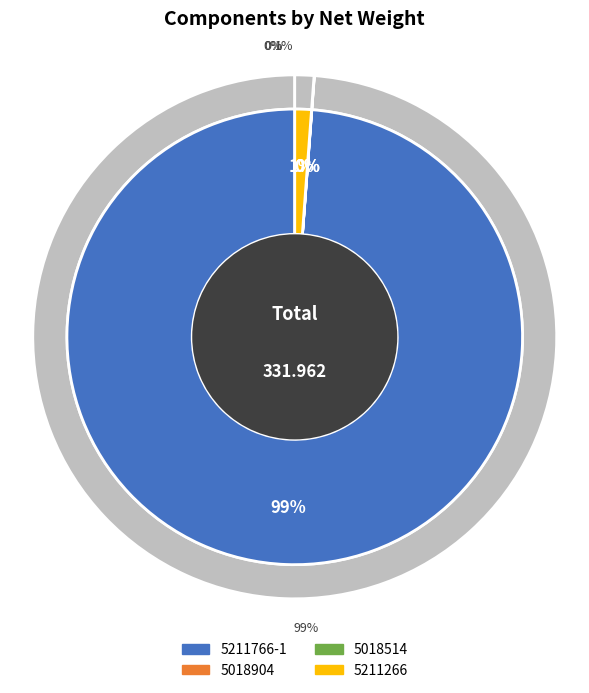

Combined, what portion of the pie is 5211266 and 5018514?

1.2%